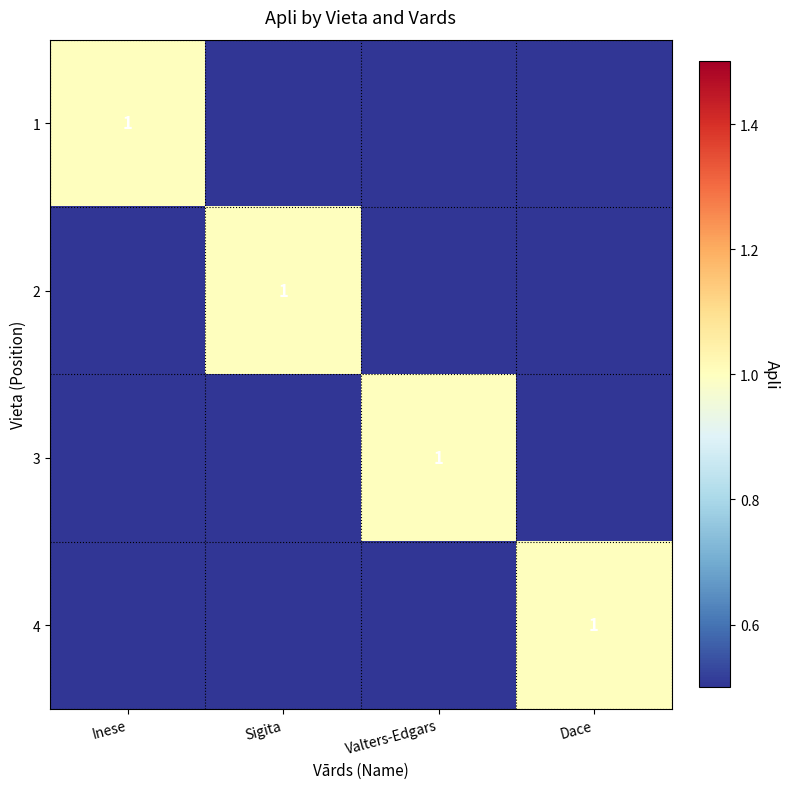

Is it true that 2 equals 0 at Sigita?

False